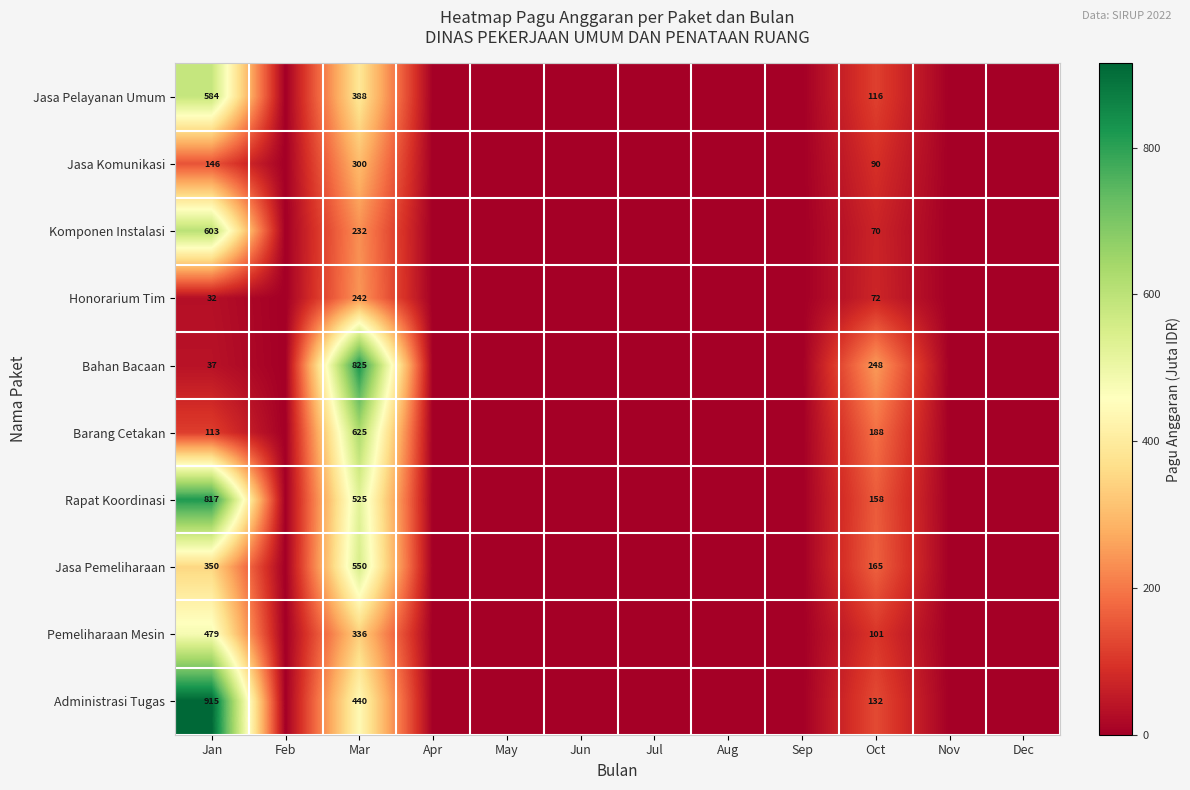

True or false: Jasa Komunikasi has a value of 300 at Mar.

True